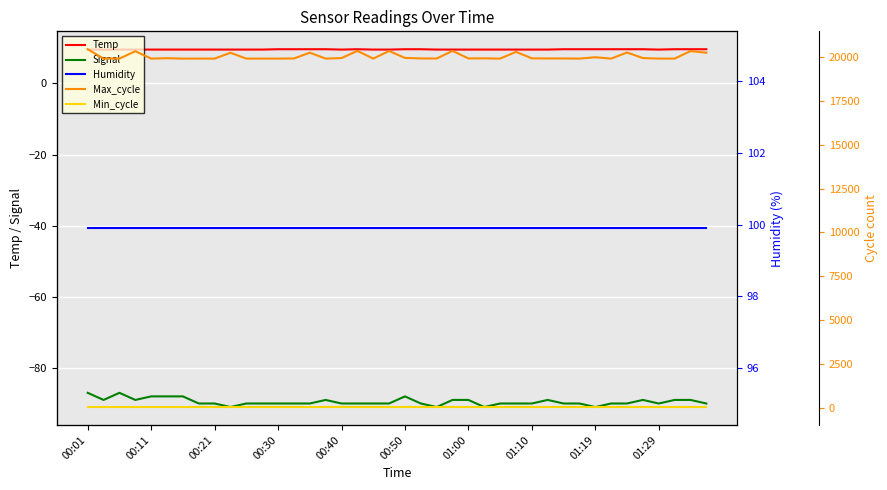

Which series has the widest spread of values?

Max_cycle